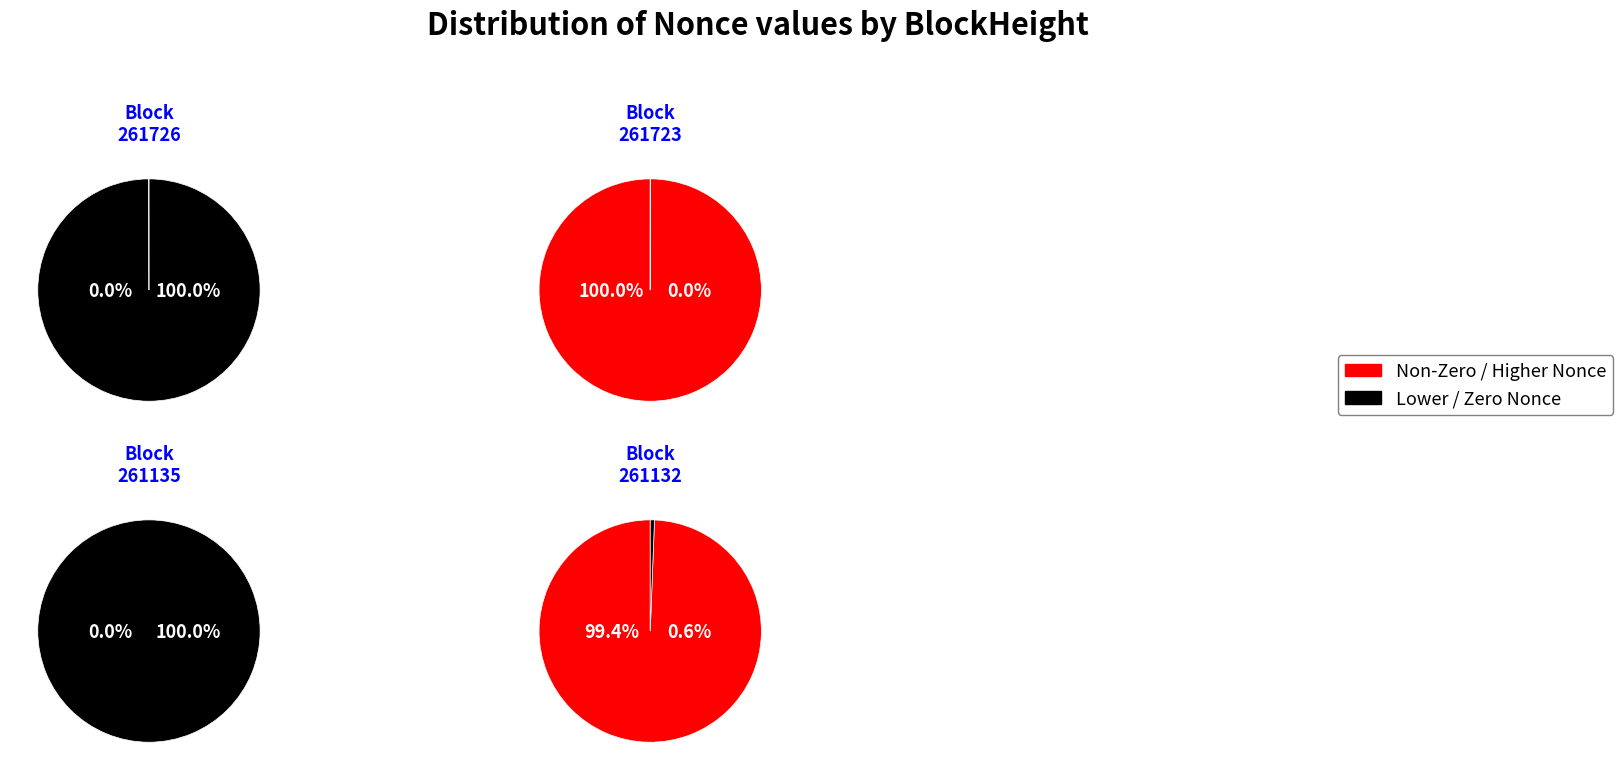

Rank the categories by value from lowest to highest.

261135, 261726, 261132, 261723